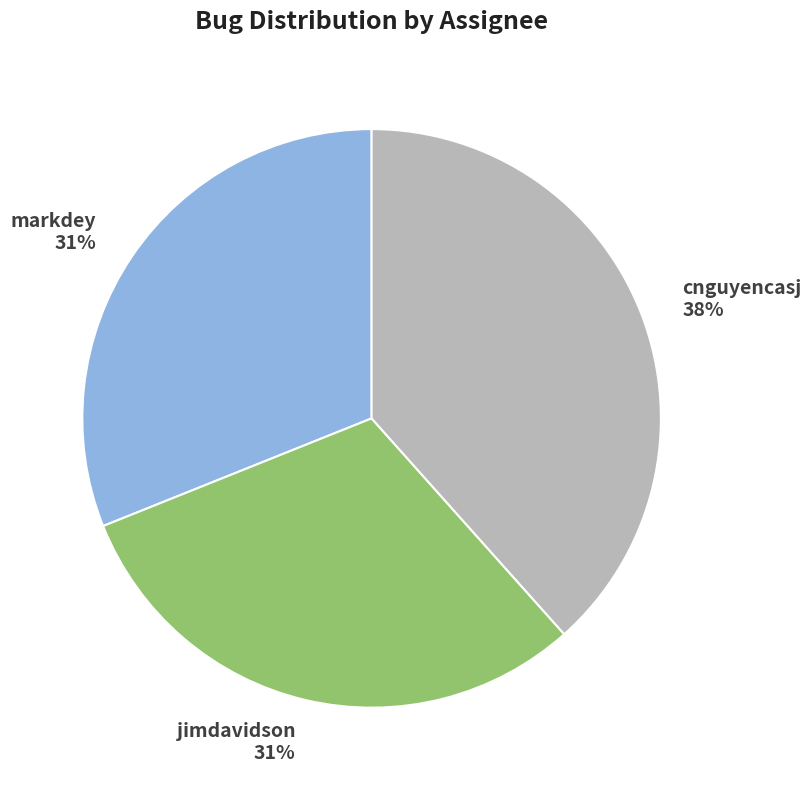

The markdey slice represents 31% of the pie. True or false?

True